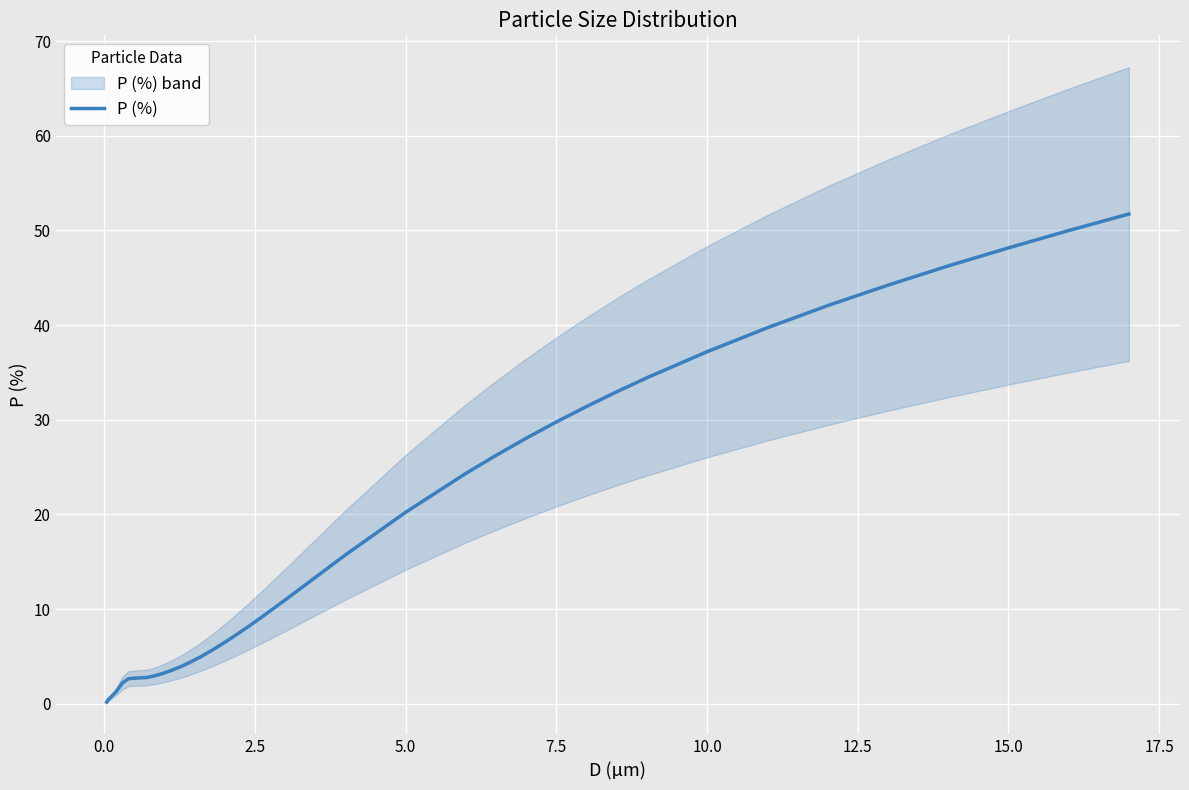

How many lines are shown in the chart?

1